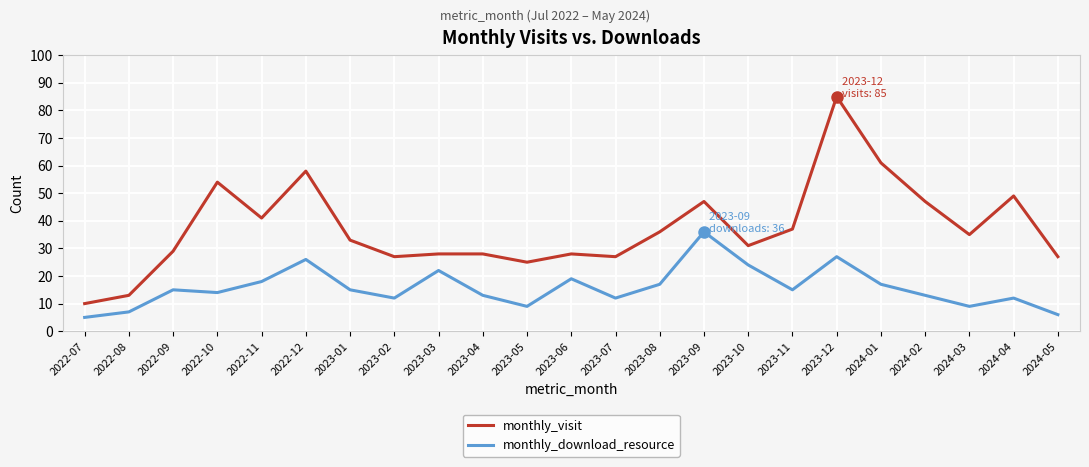

Rank the series at 2023-11 from lowest to highest value.

monthly_download_resource, monthly_visit